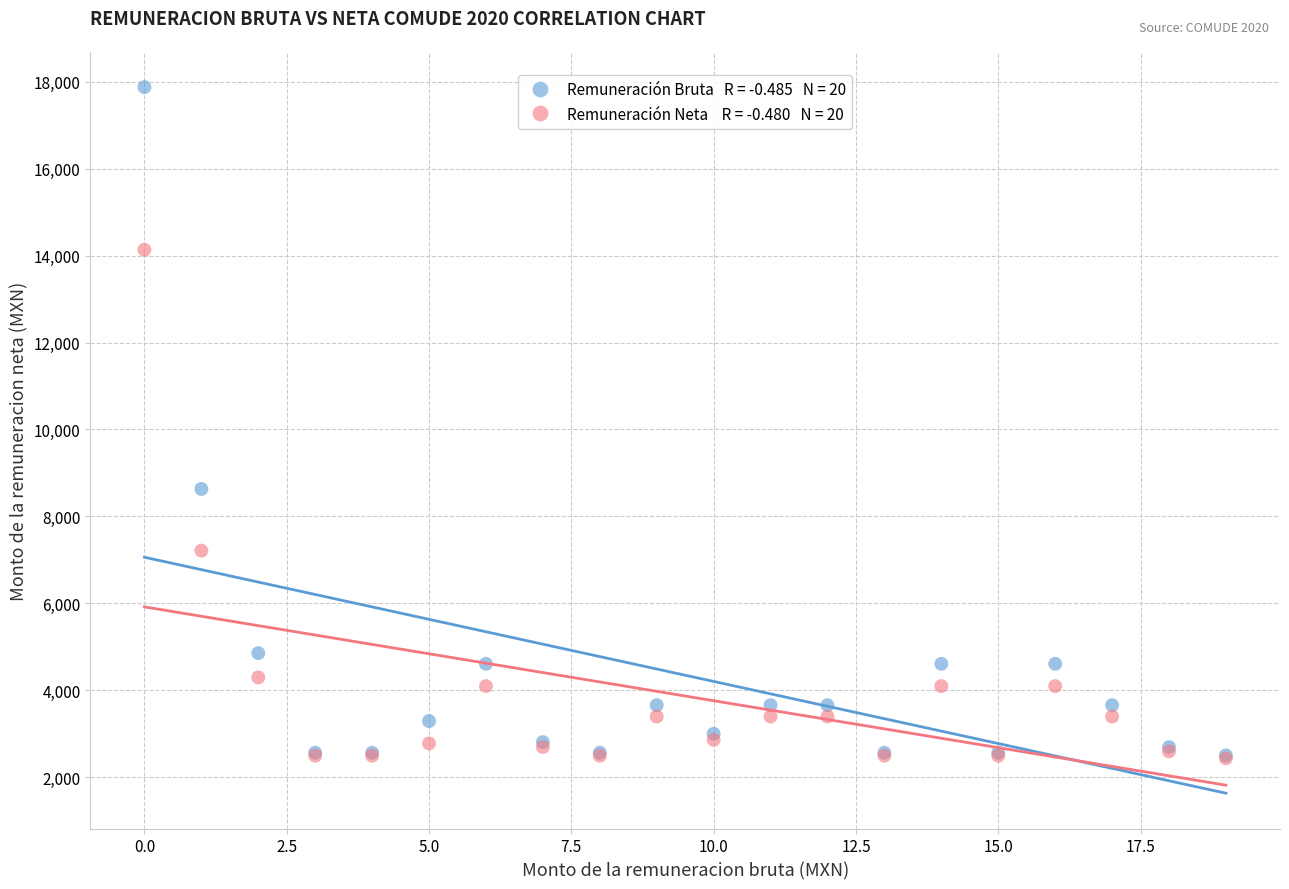

Across all series, what Y value is closest to 10156?

8632.2